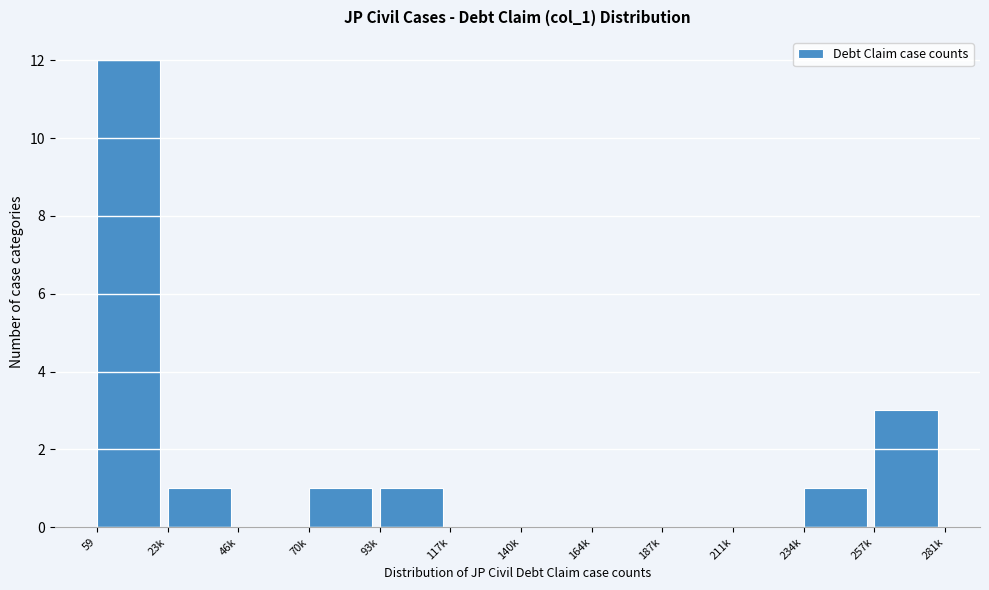

Reading right to left, list all the values displayed in this chart.

257k=3	234k=1	211k=0	187k=0	164k=0	140k=0	117k=0	93k=1	70k=1	46k=0	23k=1	59=12